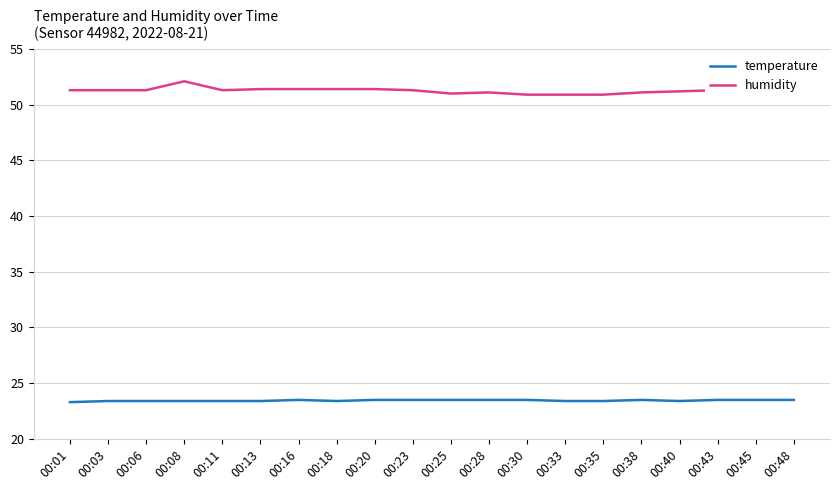

Which series has the largest total across all categories?

humidity